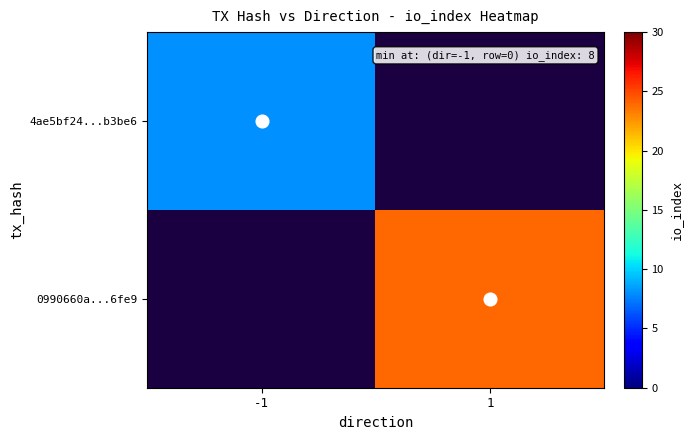

At which label is 4ae5bf24...b3be6 closest to 8?

-1